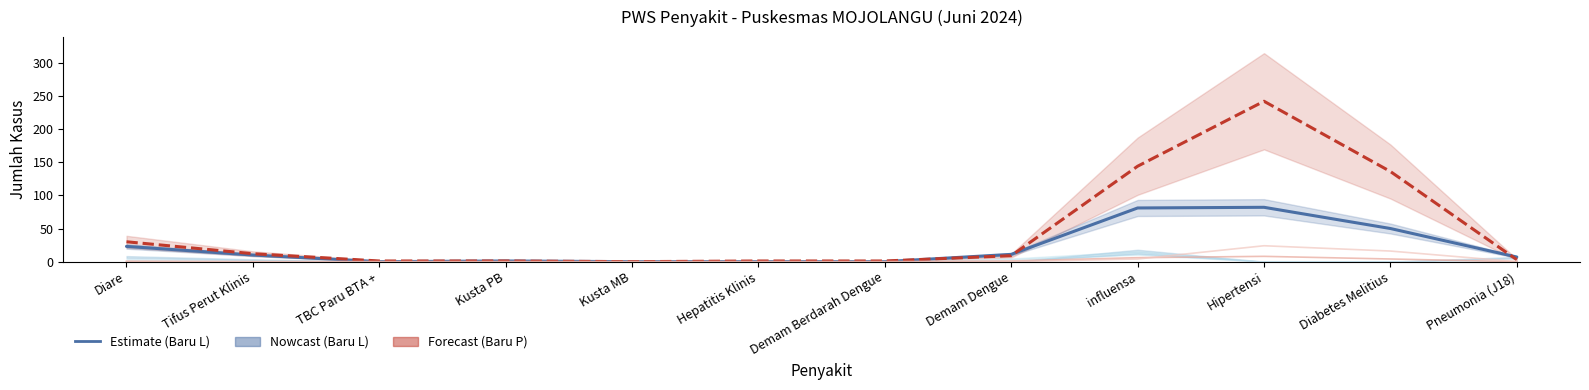

True or false: Age 45-54 Baru L has a value of 0 at Kusta MB.

True